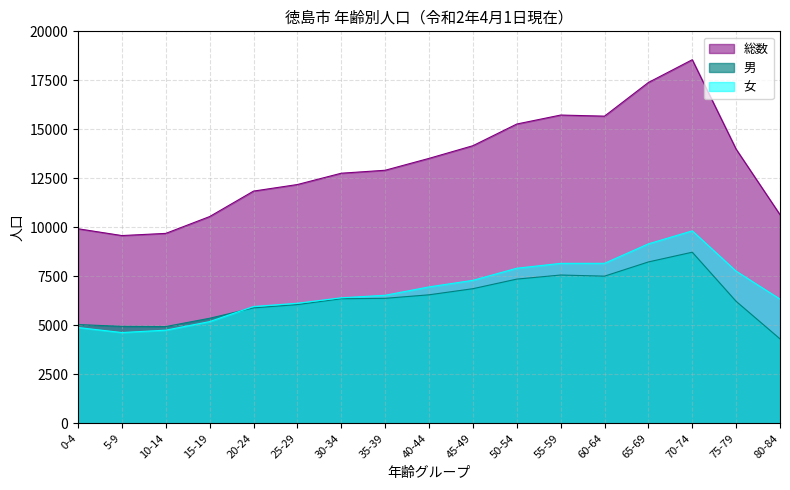

Where does the 男 series first go above 6356?

35-39